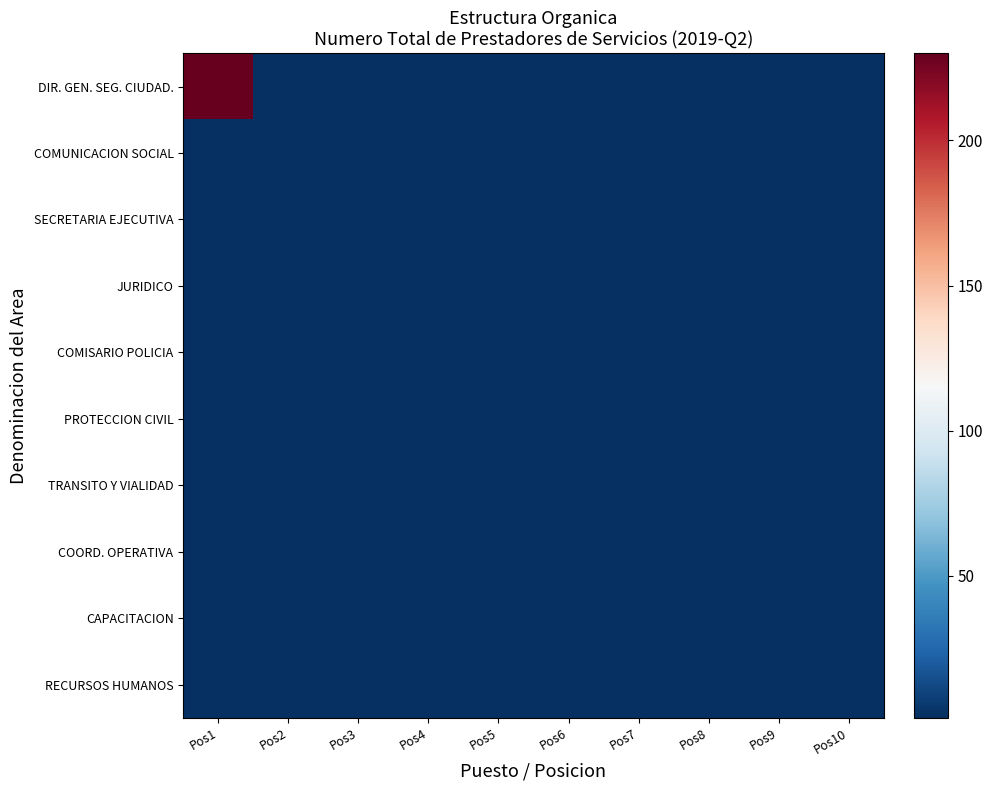

Reading left to right, list all the values displayed in this chart.

DIR. GEN. SEG. CIUDAD.: Pos1=230	Pos2=1	Pos3=1	Pos4=1	Pos5=1	Pos6=1	Pos7=1	Pos8=1	Pos9=1	Pos10=1
COMUNICACION SOCIAL: Pos1=1	Pos2=1	Pos3=1	Pos4=1	Pos5=1	Pos6=1	Pos7=1	Pos8=1	Pos9=1	Pos10=1
SECRETARIA EJECUTIVA: Pos1=1	Pos2=1	Pos3=1	Pos4=1	Pos5=1	Pos6=1	Pos7=1	Pos8=1	Pos9=1	Pos10=1
JURIDICO: Pos1=1	Pos2=1	Pos3=1	Pos4=1	Pos5=1	Pos6=1	Pos7=1	Pos8=1	Pos9=1	Pos10=1
COMISARIO POLICIA: Pos1=1	Pos2=1	Pos3=1	Pos4=1	Pos5=1	Pos6=1	Pos7=1	Pos8=1	Pos9=1	Pos10=1
PROTECCION CIVIL: Pos1=1	Pos2=1	Pos3=1	Pos4=1	Pos5=1	Pos6=1	Pos7=1	Pos8=1	Pos9=1	Pos10=1
TRANSITO Y VIALIDAD: Pos1=1	Pos2=1	Pos3=1	Pos4=1	Pos5=1	Pos6=1	Pos7=1	Pos8=1	Pos9=1	Pos10=1
COORD. OPERATIVA: Pos1=1	Pos2=1	Pos3=1	Pos4=1	Pos5=1	Pos6=1	Pos7=1	Pos8=1	Pos9=1	Pos10=1
CAPACITACION: Pos1=1	Pos2=1	Pos3=1	Pos4=1	Pos5=1	Pos6=1	Pos7=1	Pos8=1	Pos9=1	Pos10=1
RECURSOS HUMANOS: Pos1=1	Pos2=1	Pos3=1	Pos4=1	Pos5=1	Pos6=1	Pos7=1	Pos8=1	Pos9=1	Pos10=1